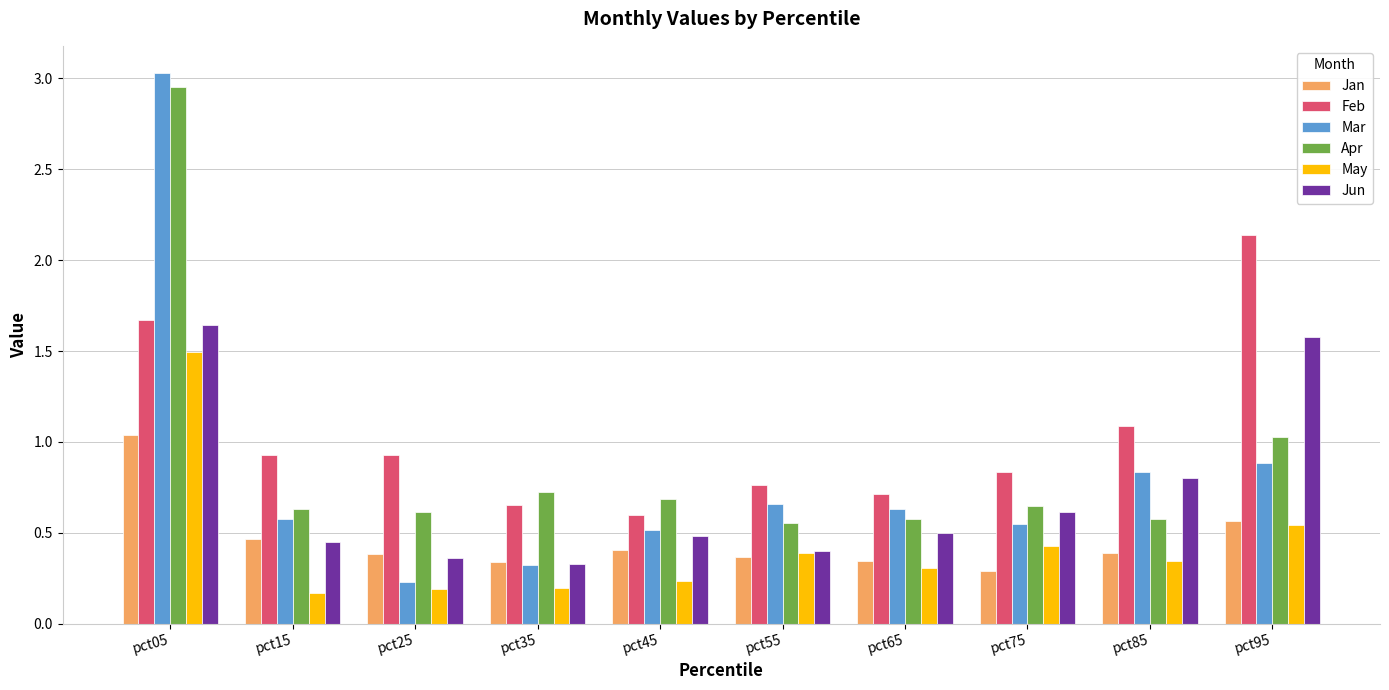

What are all the series names shown in the legend?

Jan, Feb, Mar, Apr, May, Jun